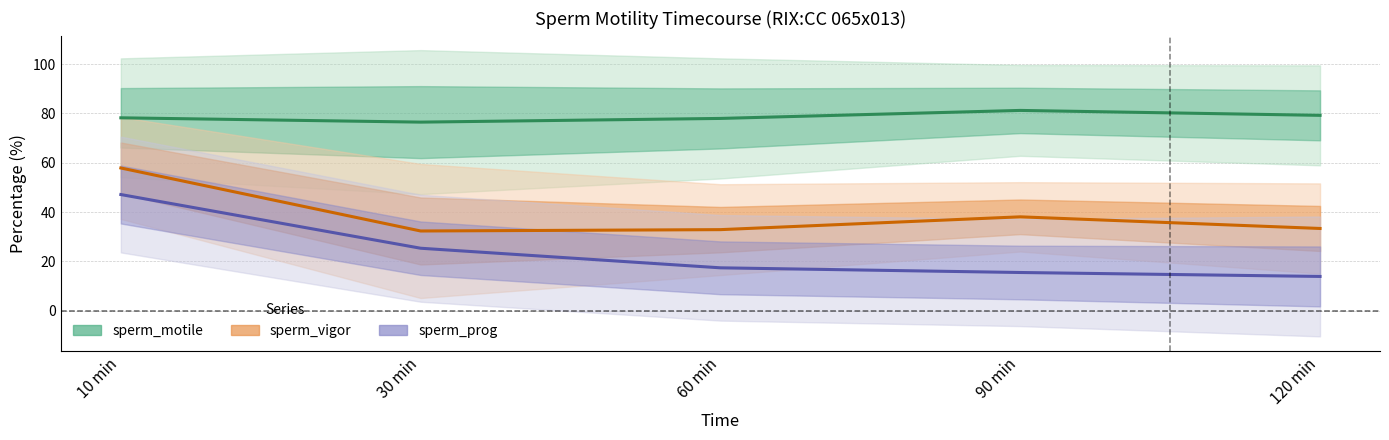

The value of sperm_motile_mean at 30 min is 49.4. True or false?

False